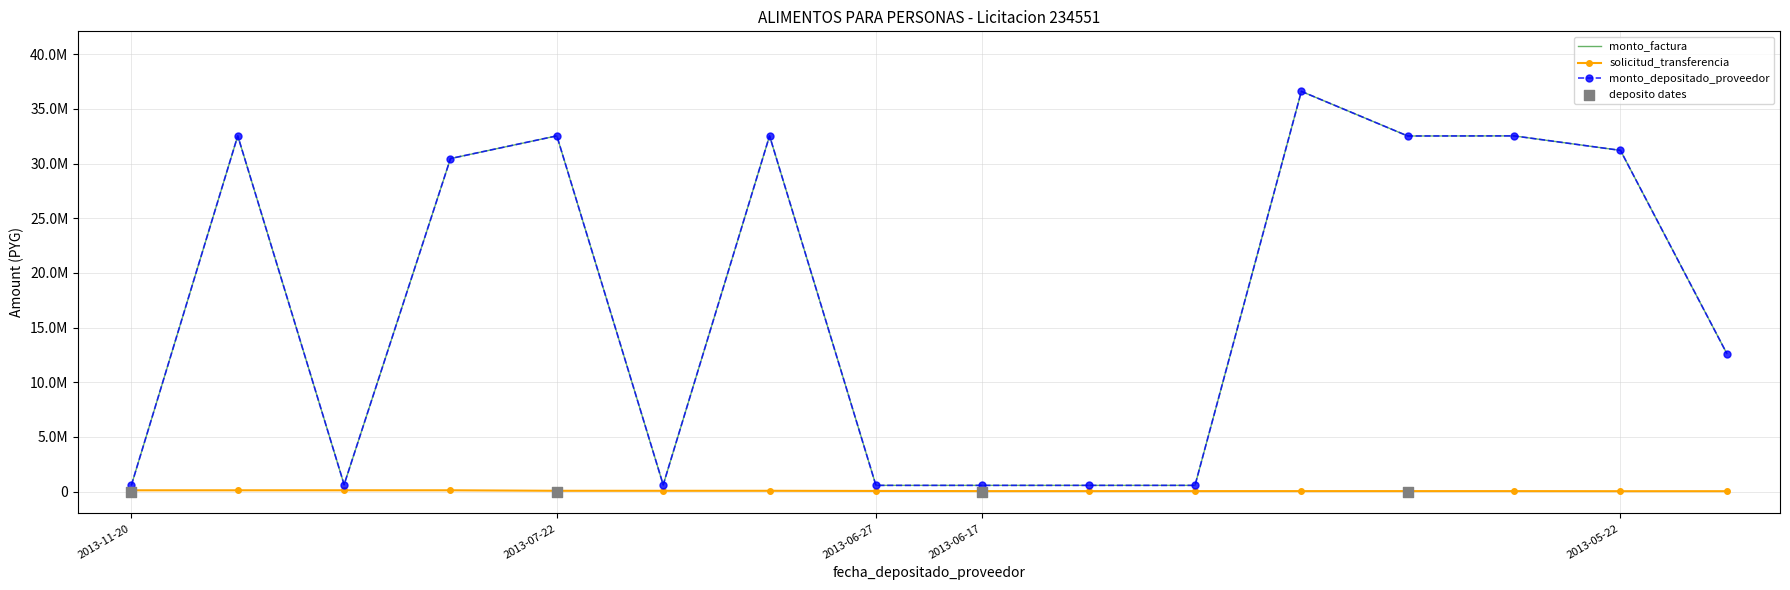

What is the total value across all series at 2013-06-17?

1192542